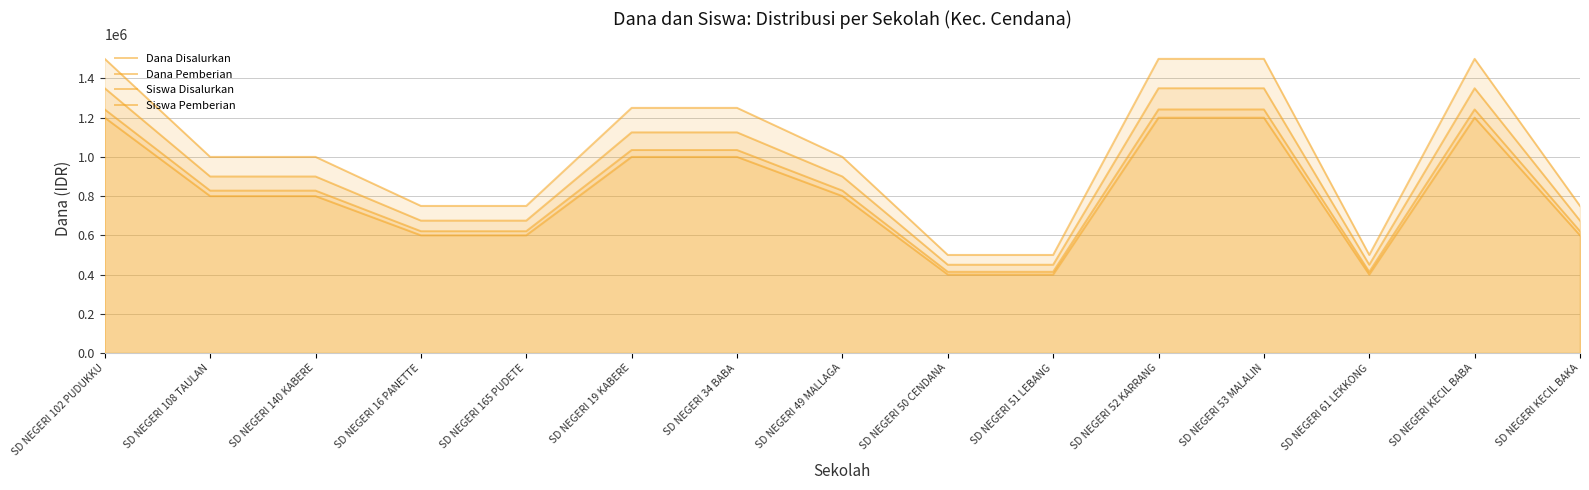

True or false: Siswa Pemberian and Dana Disalurkan cross at least once.

False